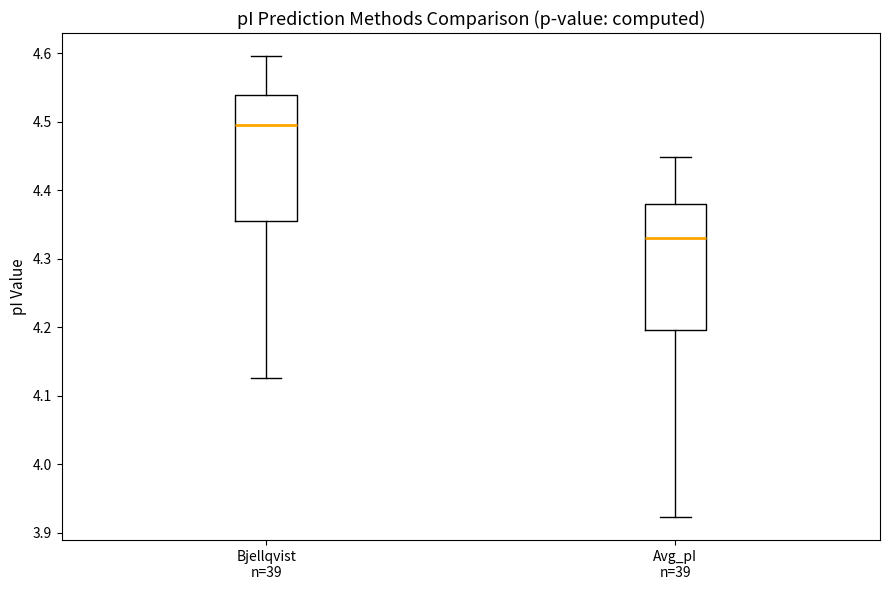

Which box has the highest median line?

Bjellqvist n=39